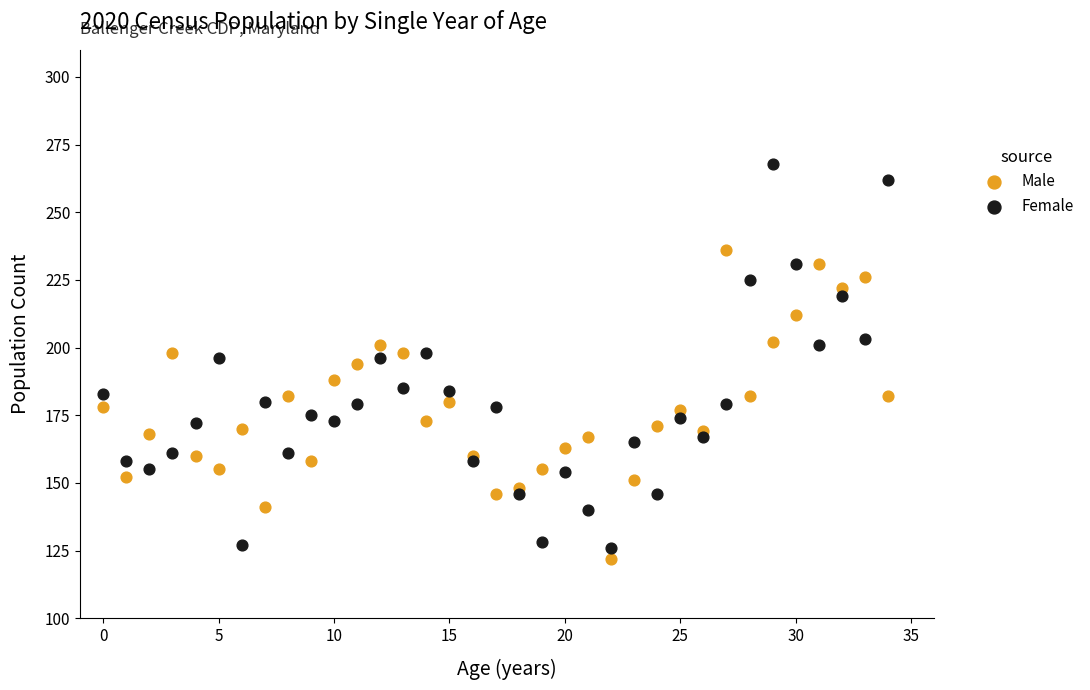

Which series contains the highest Y value?

Female